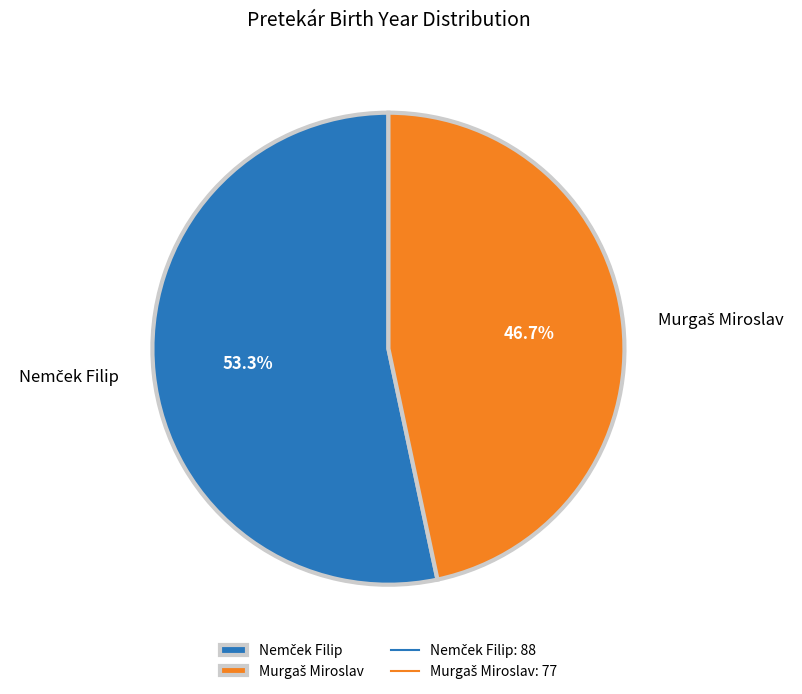

Count the number of slices in the pie.

2